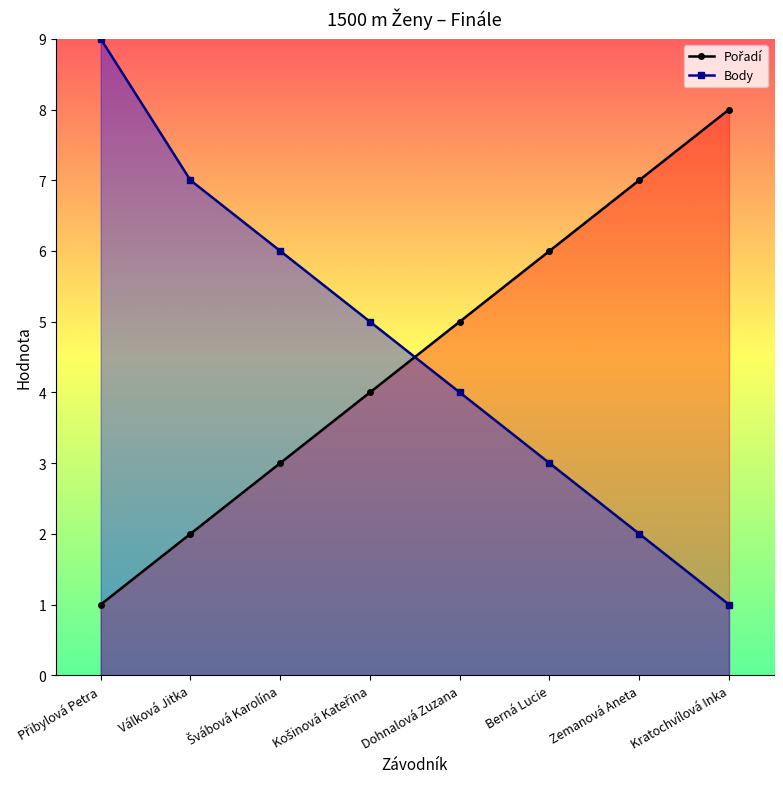

Count the Body values in the range 3 to 7.

5